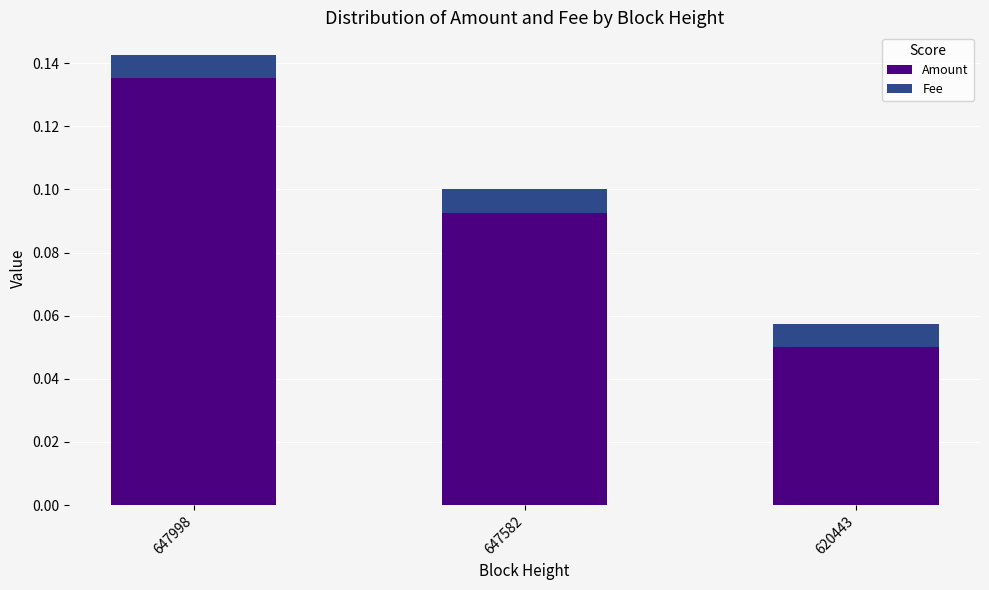

List the labels in order of Amount value, largest first.

647998, 647582, 620443